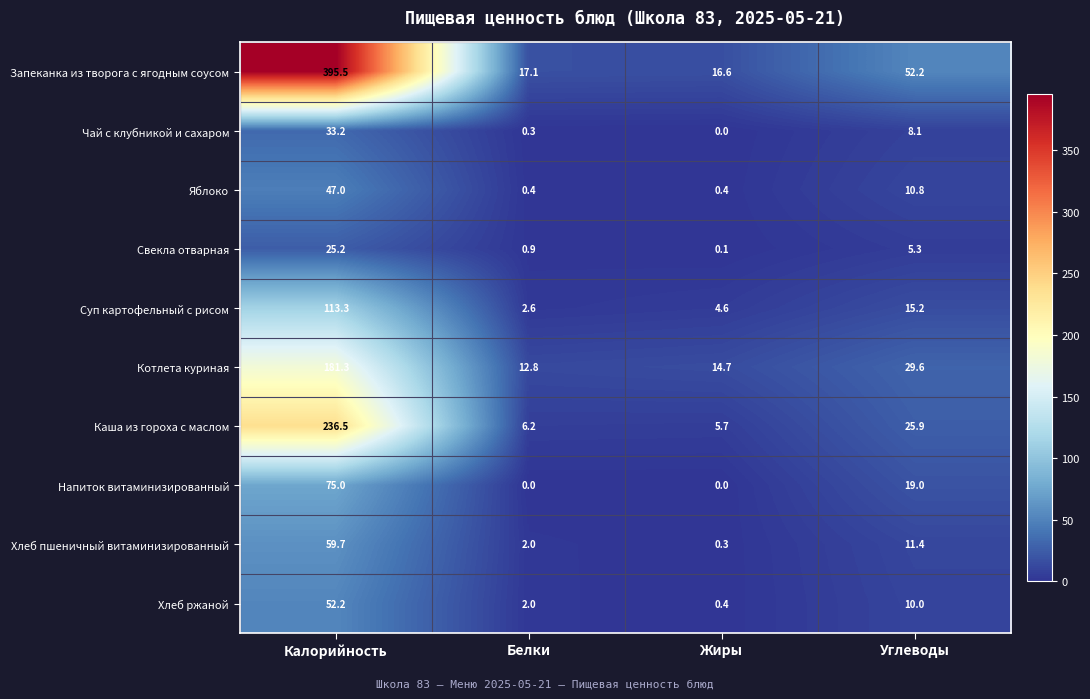

True or false: Хлеб пшеничный витаминизированный has a value of 19.3 at Углеводы.

False